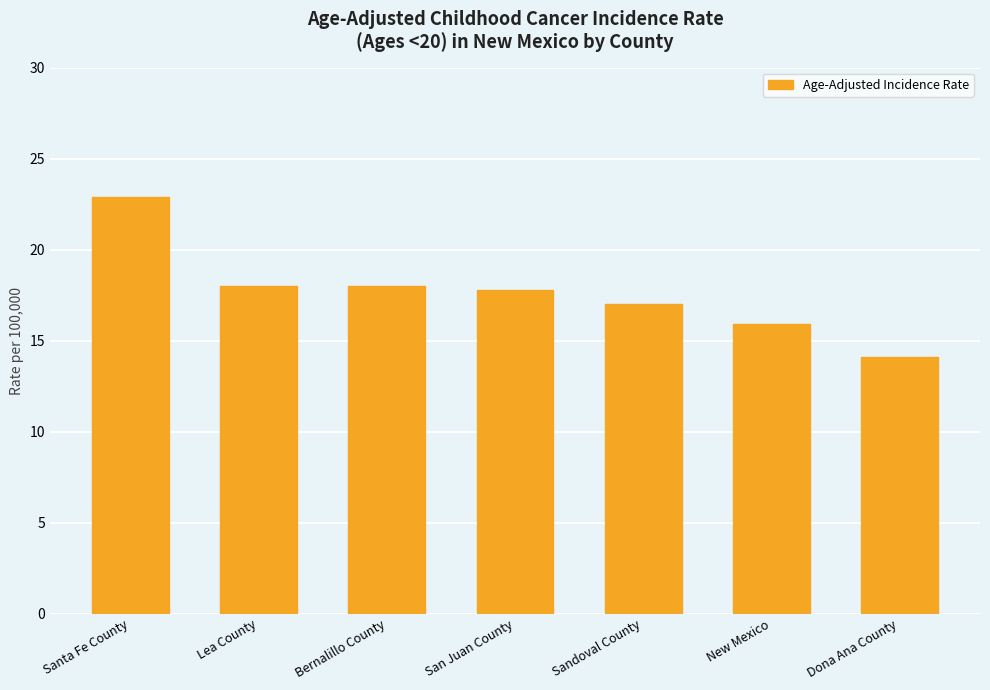

What position from the left is Lea County?

2